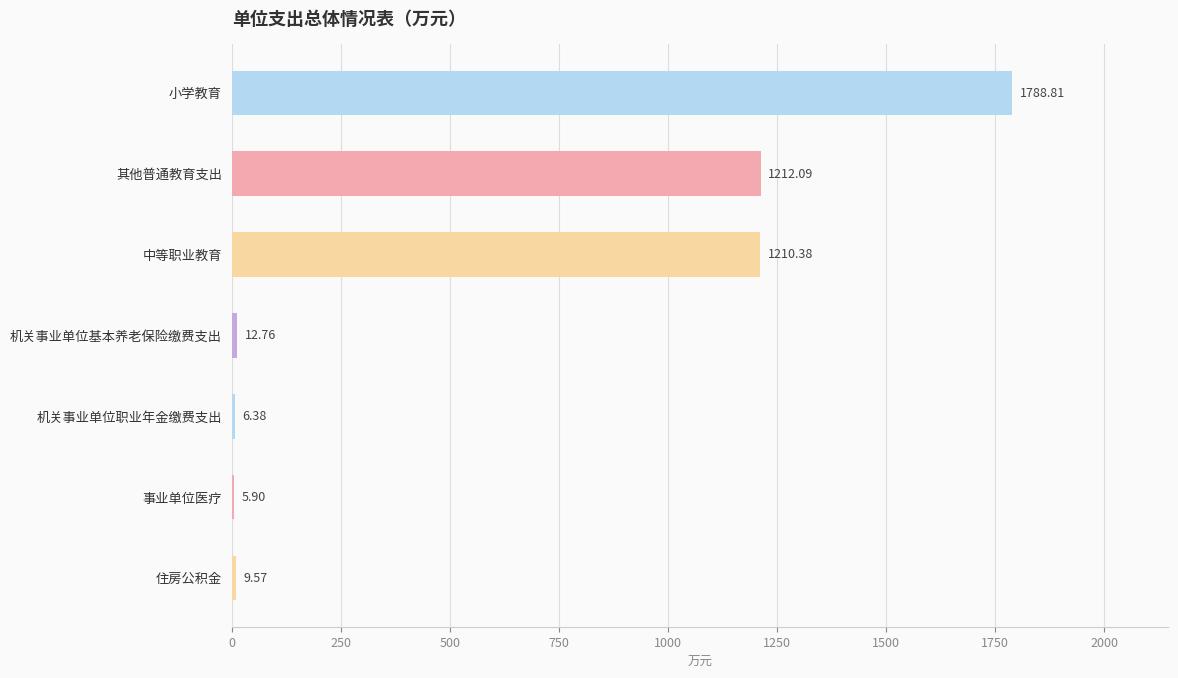

Between 小学教育 and 住房公积金, which is larger?

小学教育